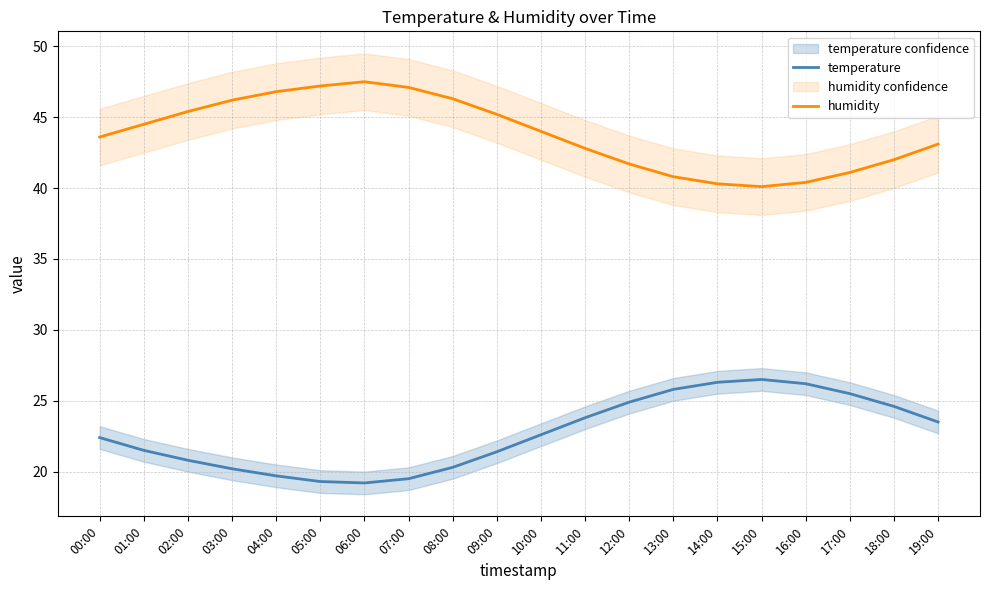

What is the approximate value of temperature at 16:00?

26.2